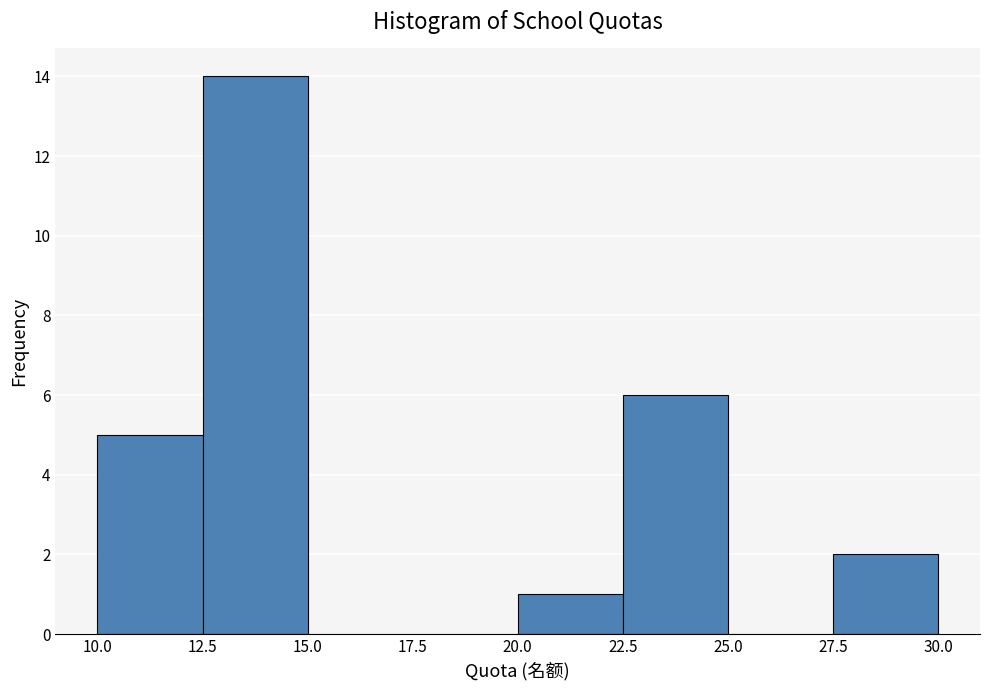

Reading left to right, list every bar in this chart as the range it spans on the x-axis followed by its height. The values are not printed on the chart, so give them approximately, as read against the axis.

10.0 to 12.5: 5
12.5 to 15.0: 14
15.0 to 17.5: 0
17.5 to 20.0: 0
20.0 to 22.5: 1
22.5 to 25.0: 6
25.0 to 27.5: 0
27.5 to 30.0: 2